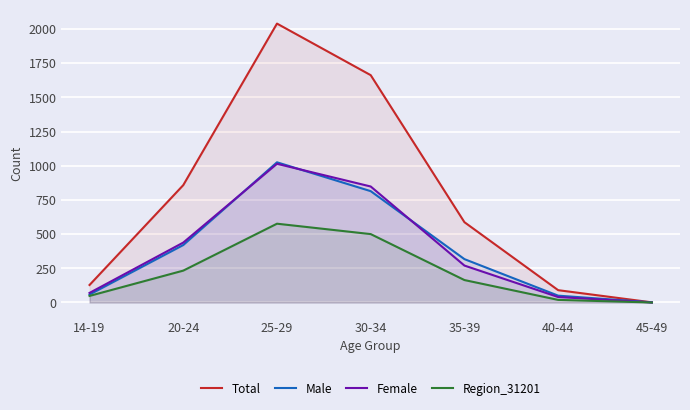

How many lines are shown in the chart?

4